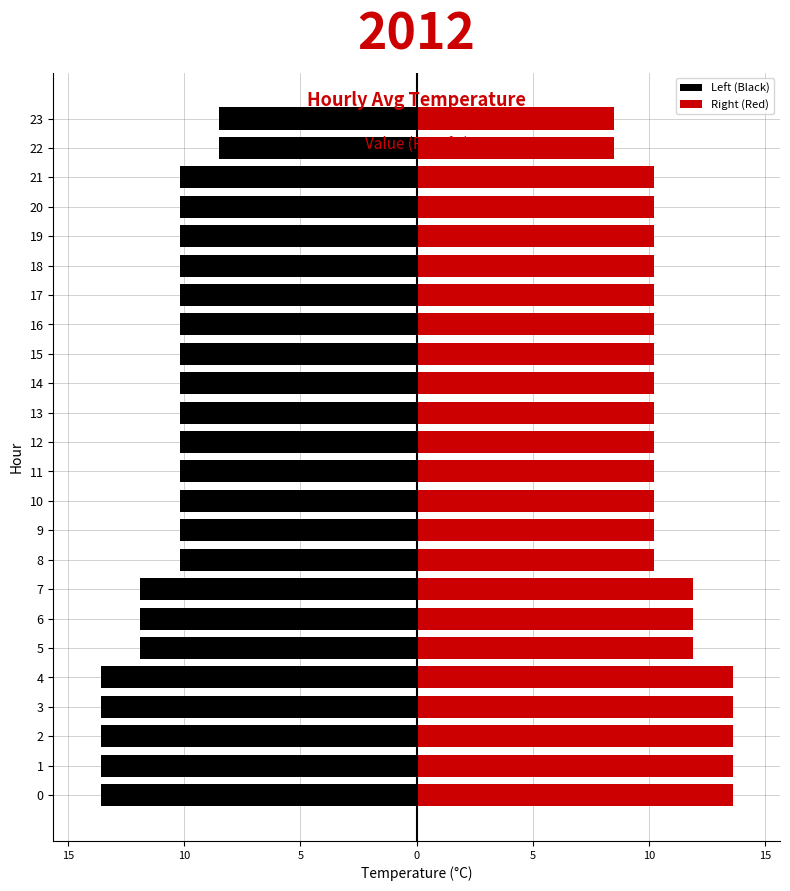

What is the difference between the highest and lowest values at 22?

17.0